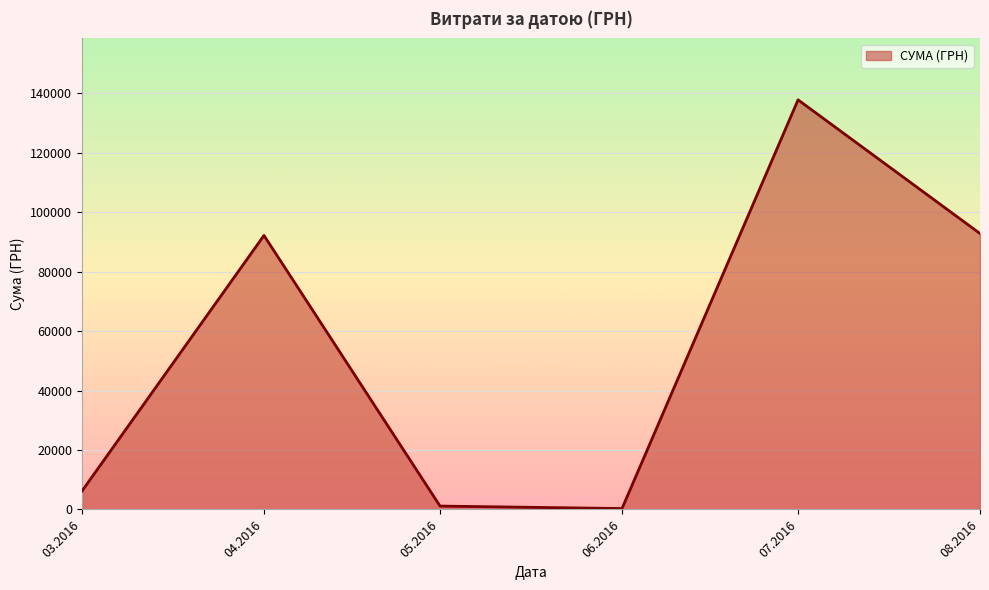

What is the sum of all values?

330564.5